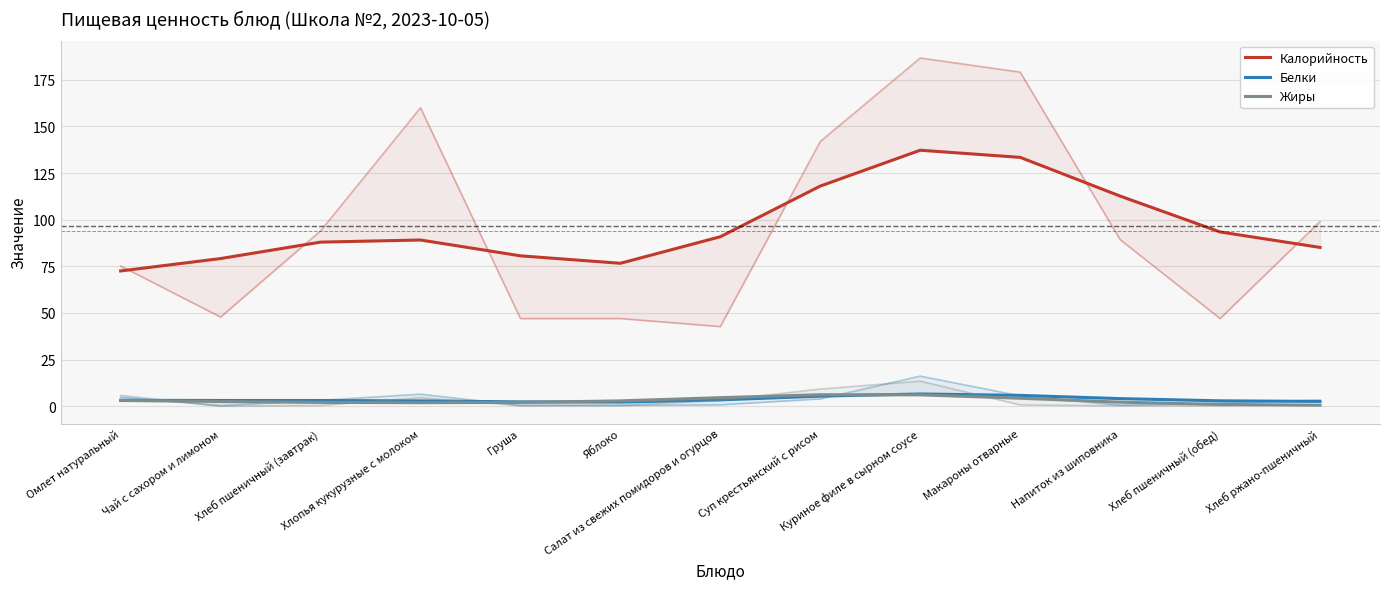

True or false: Жиры and Белки cross at least once.

True